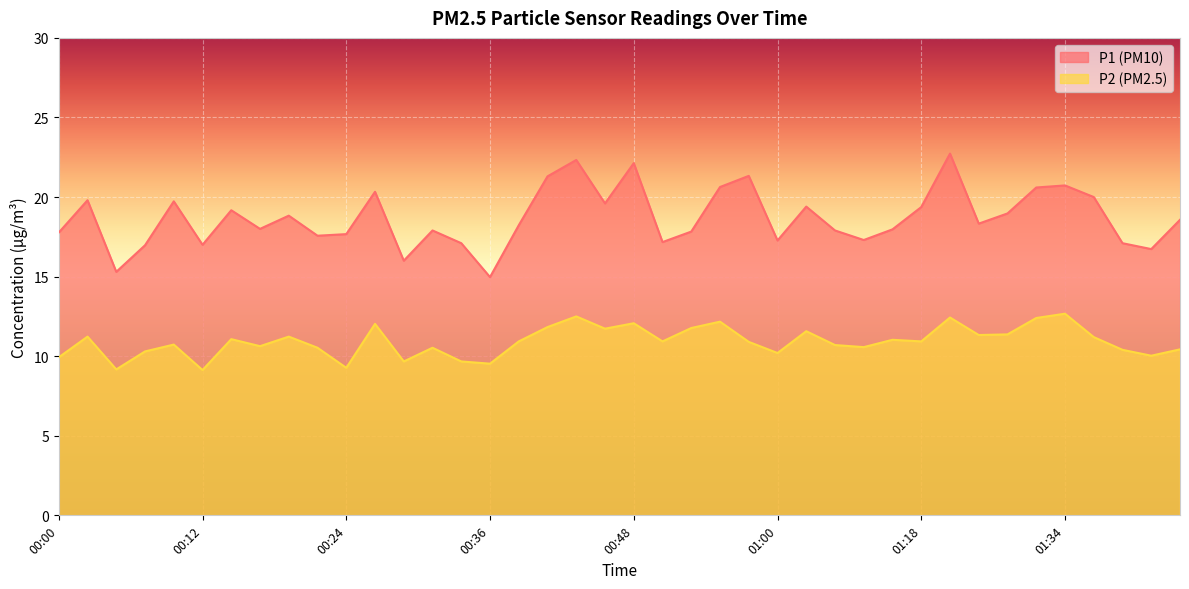

True or false: P2 and P1 intersect in this chart.

False